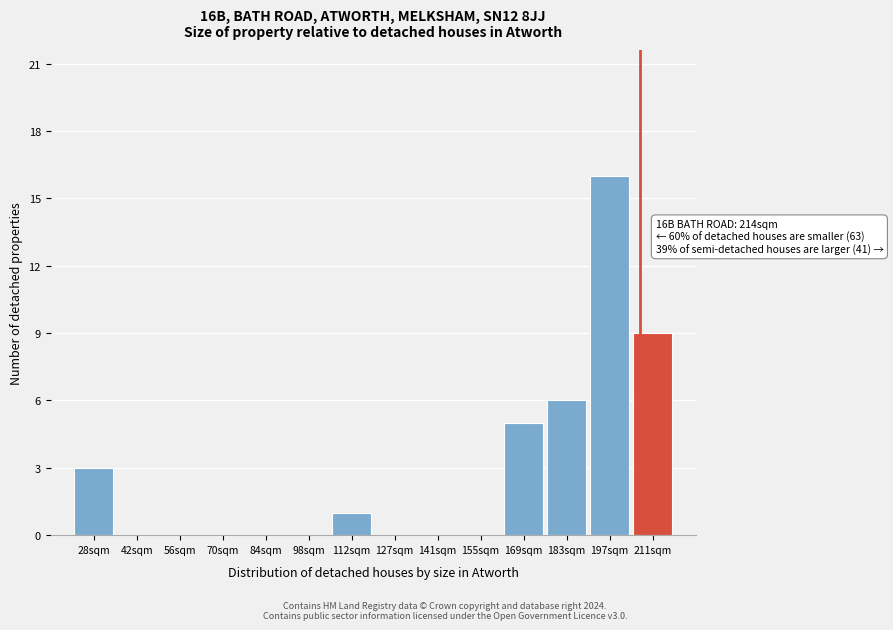

Reading left to right, list all the values displayed in this chart.

28sqm=3	42sqm=0	56sqm=0	70sqm=0	84sqm=0	98sqm=0	112sqm=1	127sqm=0	141sqm=0	155sqm=0	169sqm=5	183sqm=6	197sqm=16	211sqm=9